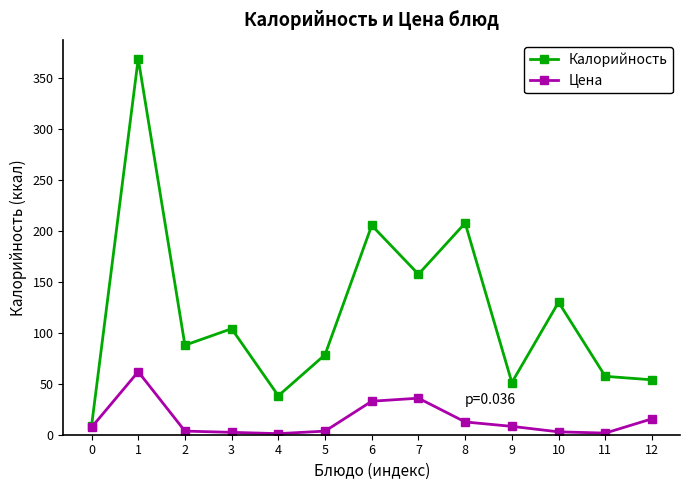

Which series has the largest total across all categories?

Калорийность